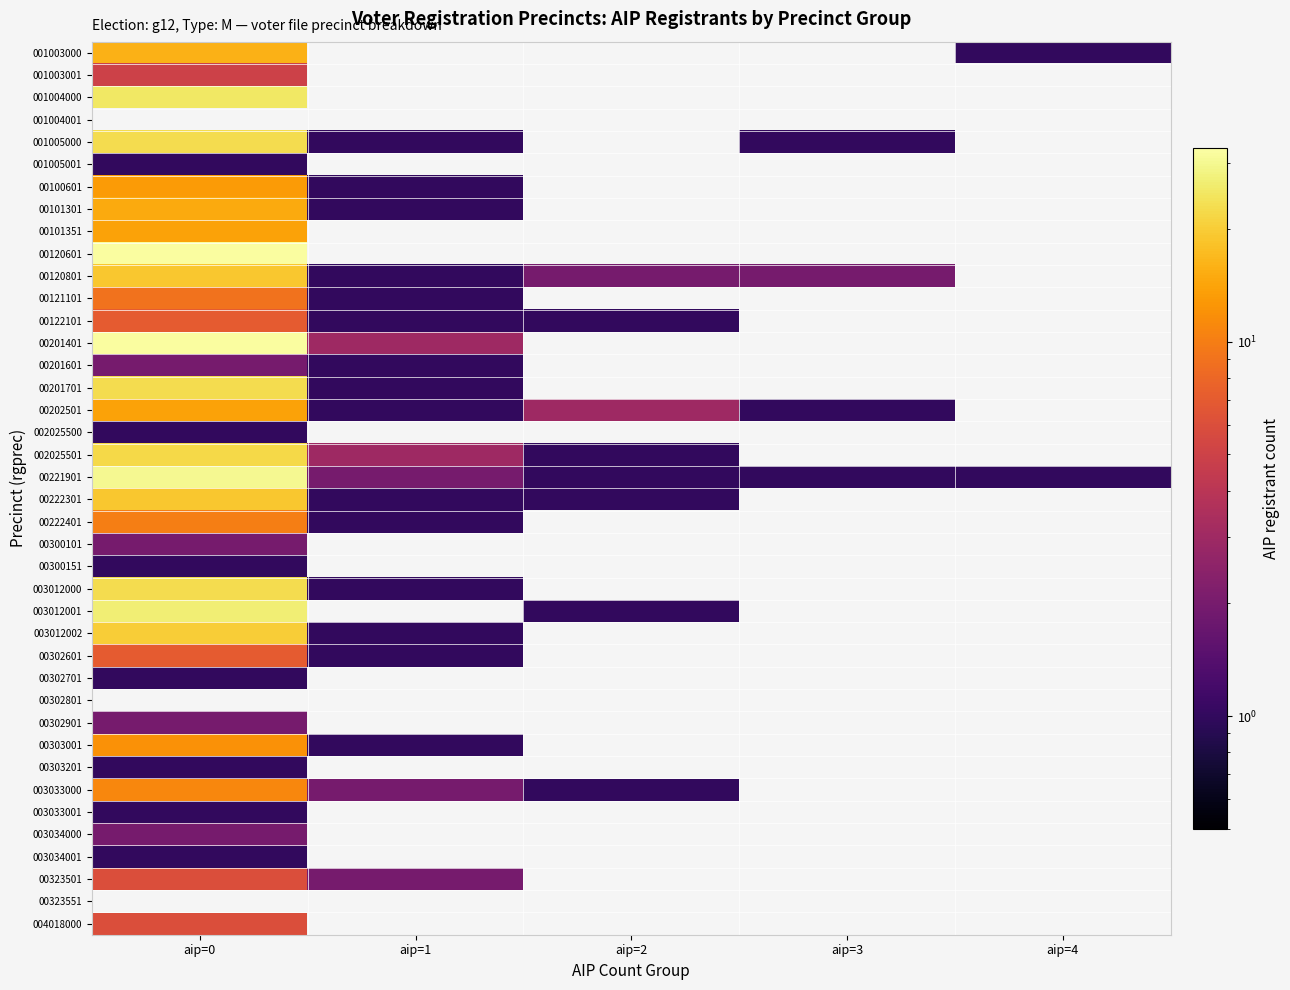

Reading left to right, what are all the values shown in this chart?

001003000: aip=0=16	aip=1=0	aip=2=0	aip=3=0	aip=4=1
001003001: aip=0=5	aip=1=0	aip=2=0	aip=3=0	aip=4=0
001004000: aip=0=25	aip=1=0	aip=2=0	aip=3=0	aip=4=0
001004001: aip=0=0	aip=1=0	aip=2=0	aip=3=0	aip=4=0
001005000: aip=0=23	aip=1=1	aip=2=0	aip=3=1	aip=4=0
001005001: aip=0=1	aip=1=0	aip=2=0	aip=3=0	aip=4=0
00100601: aip=0=13	aip=1=1	aip=2=0	aip=3=0	aip=4=0
00101301: aip=0=15	aip=1=1	aip=2=0	aip=3=0	aip=4=0
00101351: aip=0=14	aip=1=0	aip=2=0	aip=3=0	aip=4=0
00120601: aip=0=32	aip=1=0	aip=2=0	aip=3=0	aip=4=0
00120801: aip=0=19	aip=1=1	aip=2=2	aip=3=2	aip=4=0
00121101: aip=0=9	aip=1=1	aip=2=0	aip=3=0	aip=4=0
00122101: aip=0=7	aip=1=1	aip=2=1	aip=3=0	aip=4=0
00201401: aip=0=32	aip=1=3	aip=2=0	aip=3=0	aip=4=0
00201601: aip=0=2	aip=1=1	aip=2=0	aip=3=0	aip=4=0
00201701: aip=0=23	aip=1=1	aip=2=0	aip=3=0	aip=4=0
00202501: aip=0=14	aip=1=1	aip=2=3	aip=3=1	aip=4=0
002025500: aip=0=1	aip=1=0	aip=2=0	aip=3=0	aip=4=0
002025501: aip=0=22	aip=1=3	aip=2=1	aip=3=0	aip=4=0
00221901: aip=0=30	aip=1=2	aip=2=1	aip=3=1	aip=4=1
00222301: aip=0=19	aip=1=1	aip=2=1	aip=3=0	aip=4=0
00222401: aip=0=10	aip=1=1	aip=2=0	aip=3=0	aip=4=0
00300101: aip=0=2	aip=1=0	aip=2=0	aip=3=0	aip=4=0
00300151: aip=0=1	aip=1=0	aip=2=0	aip=3=0	aip=4=0
003012000: aip=0=23	aip=1=1	aip=2=0	aip=3=0	aip=4=0
003012001: aip=0=27	aip=1=0	aip=2=1	aip=3=0	aip=4=0
003012002: aip=0=20	aip=1=1	aip=2=0	aip=3=0	aip=4=0
00302601: aip=0=7	aip=1=1	aip=2=0	aip=3=0	aip=4=0
00302701: aip=0=1	aip=1=0	aip=2=0	aip=3=0	aip=4=0
00302801: aip=0=0	aip=1=0	aip=2=0	aip=3=0	aip=4=0
00302901: aip=0=2	aip=1=0	aip=2=0	aip=3=0	aip=4=0
00303001: aip=0=12	aip=1=1	aip=2=0	aip=3=0	aip=4=0
00303201: aip=0=1	aip=1=0	aip=2=0	aip=3=0	aip=4=0
003033000: aip=0=11	aip=1=2	aip=2=1	aip=3=0	aip=4=0
003033001: aip=0=1	aip=1=0	aip=2=0	aip=3=0	aip=4=0
003034000: aip=0=2	aip=1=0	aip=2=0	aip=3=0	aip=4=0
003034001: aip=0=1	aip=1=0	aip=2=0	aip=3=0	aip=4=0
00323501: aip=0=6	aip=1=2	aip=2=0	aip=3=0	aip=4=0
00323551: aip=0=0	aip=1=0	aip=2=0	aip=3=0	aip=4=0
004018000: aip=0=6	aip=1=0	aip=2=0	aip=3=0	aip=4=0